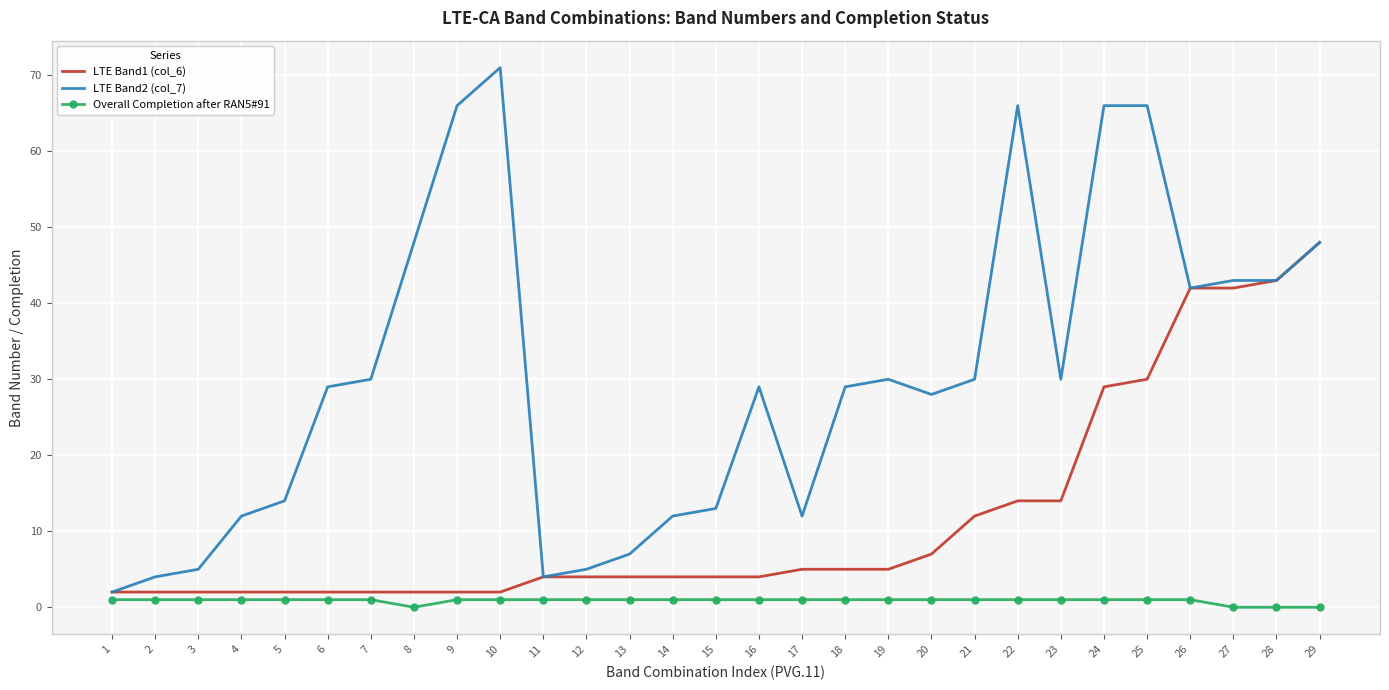

Which series has the largest total across all categories?

LTE Band2 (col_7)